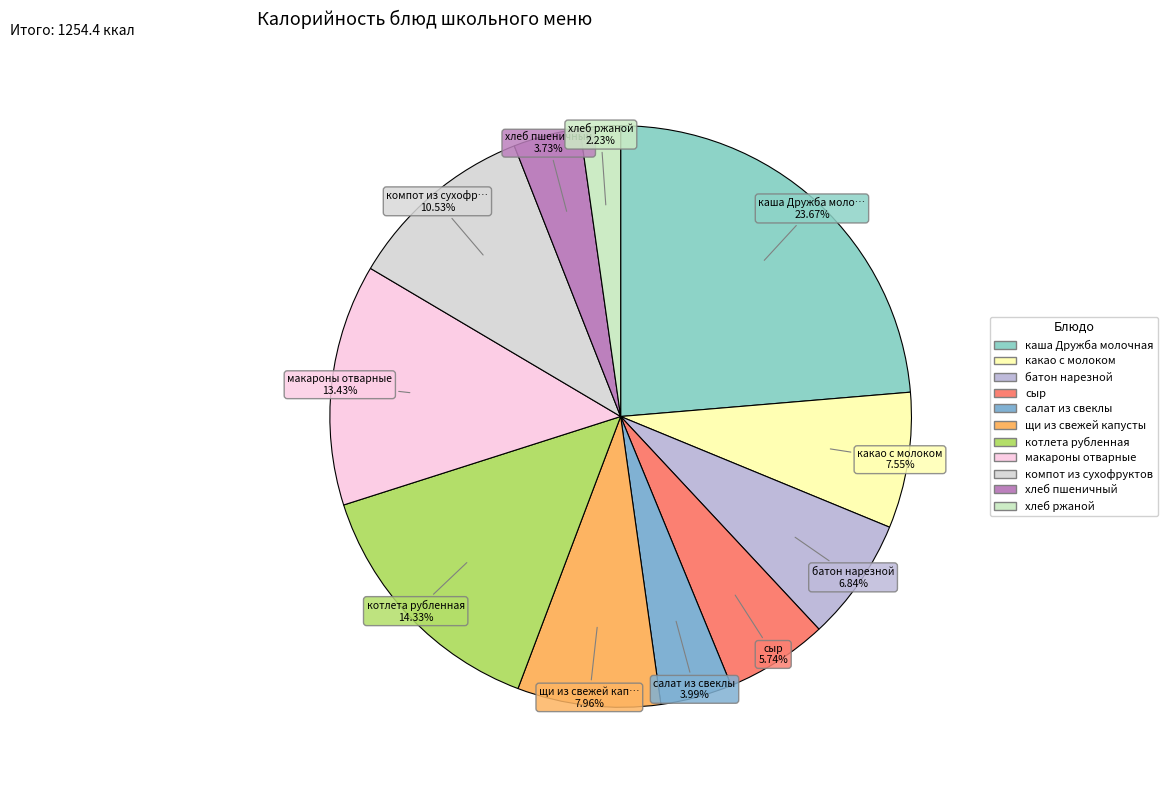

Is it true that котлета рубленная is 28% of the pie?

False